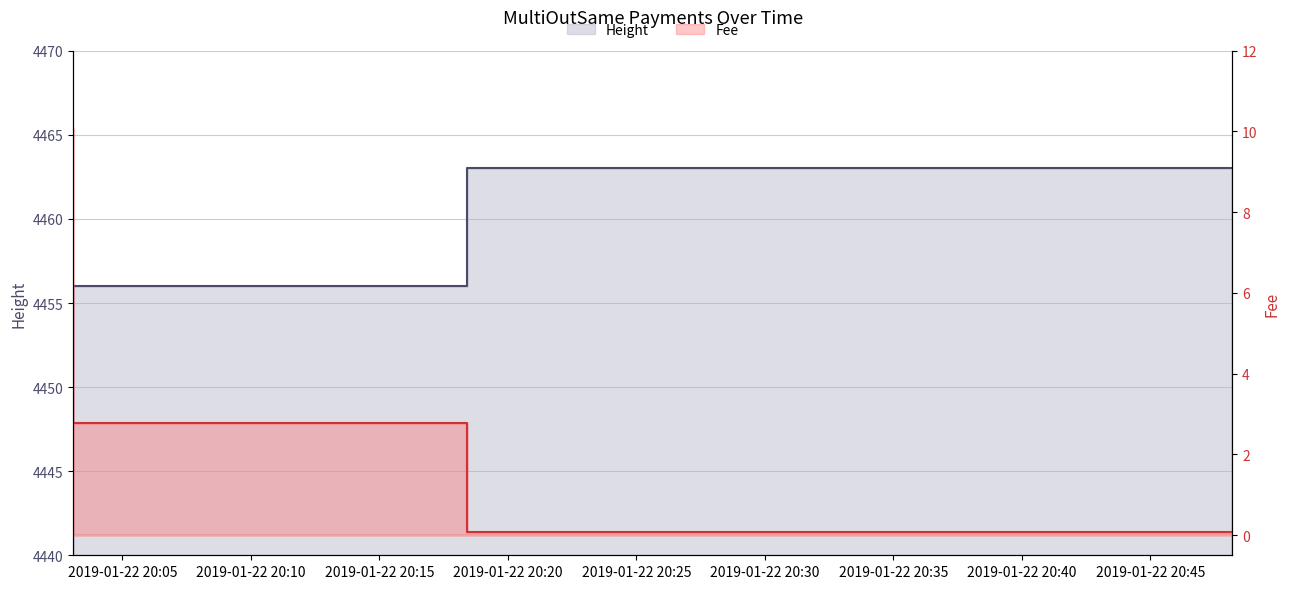

How many data points does each series have?

3